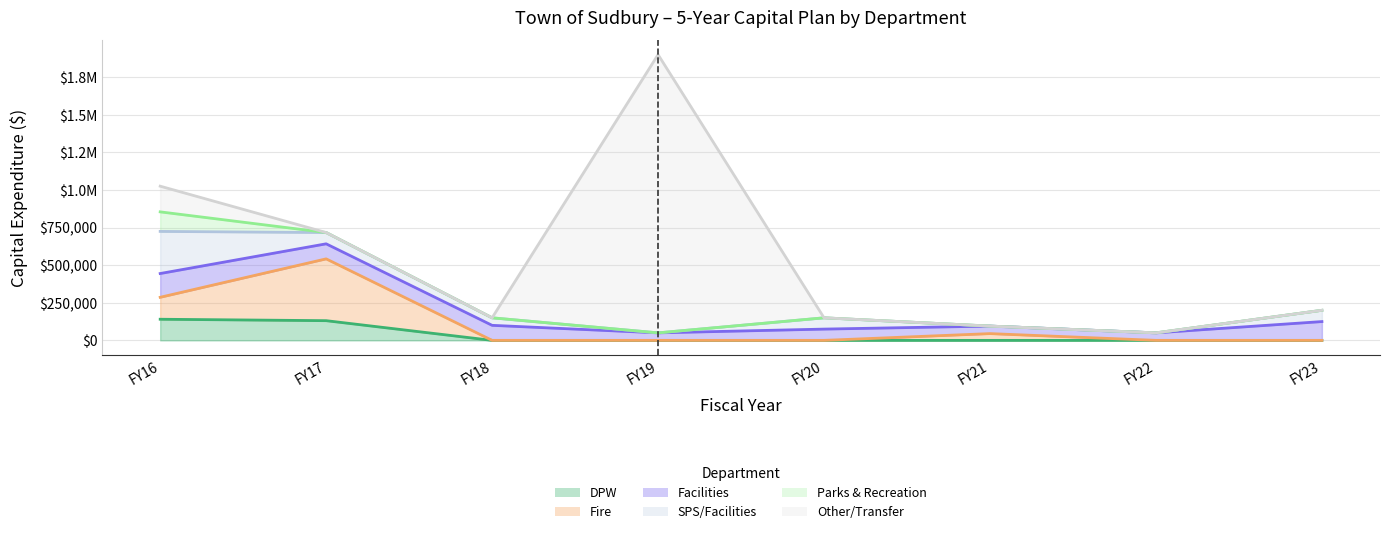

Between FY22 and FY23, which series saw the biggest shift?

Facilities